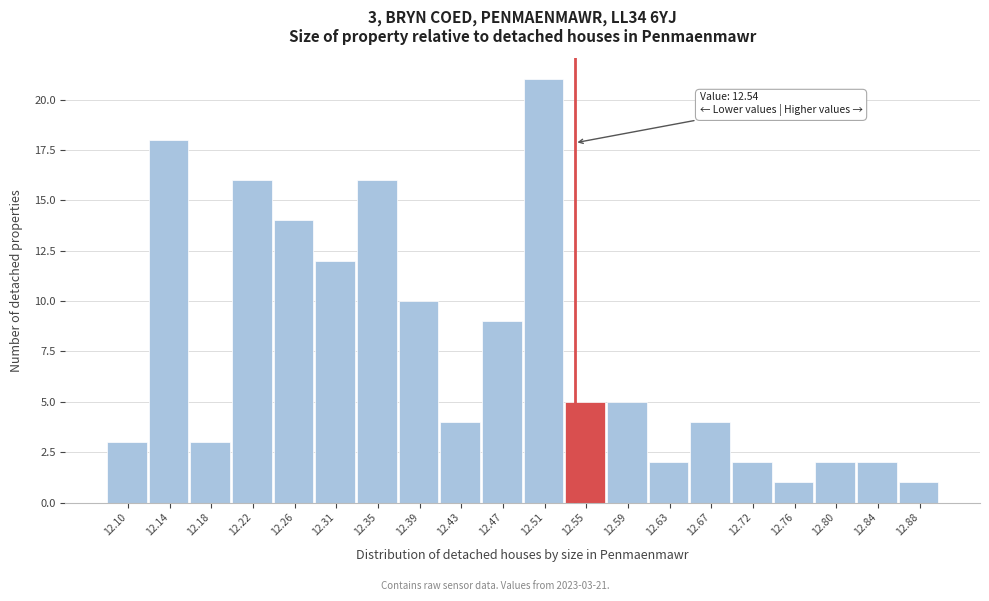

Over which range of the x-axis is the bar tallest?

12.490 to 12.531